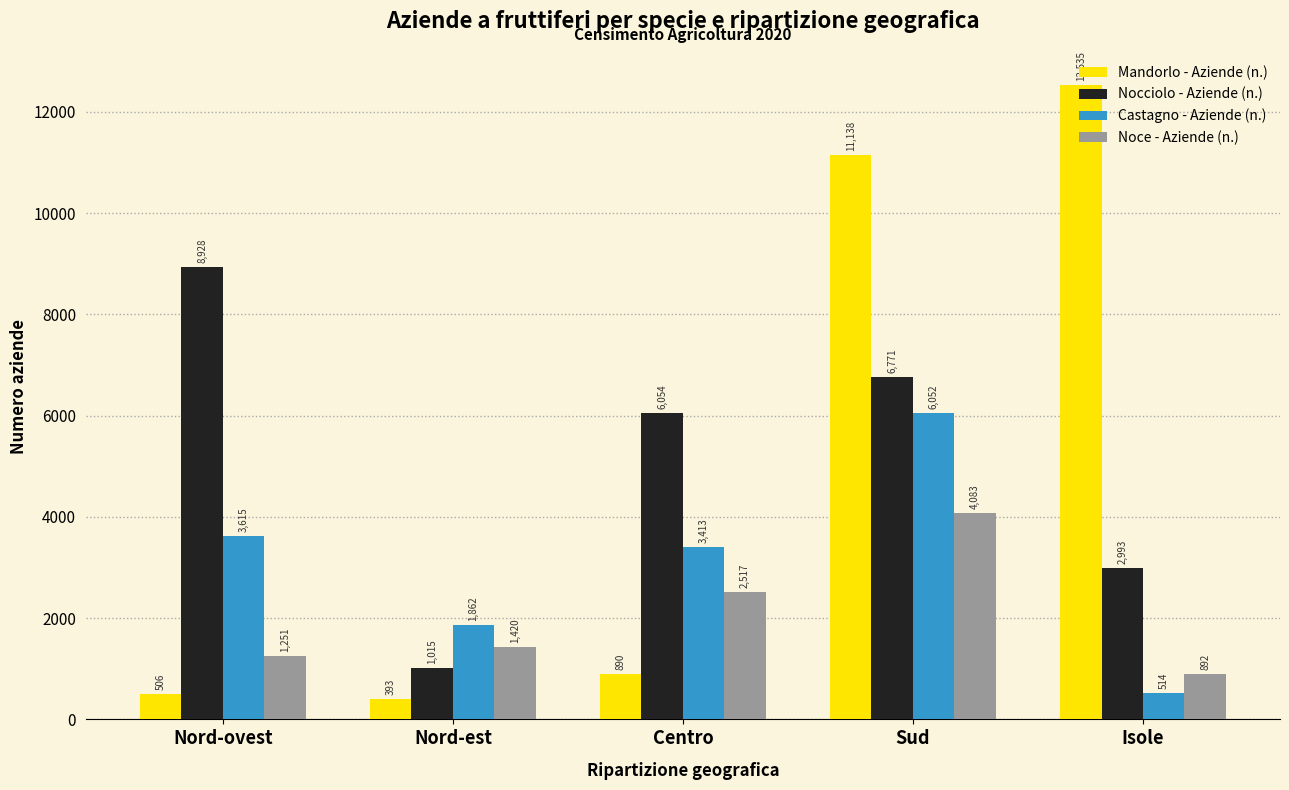

What is the label of the 3rd bar from the left?

Centro